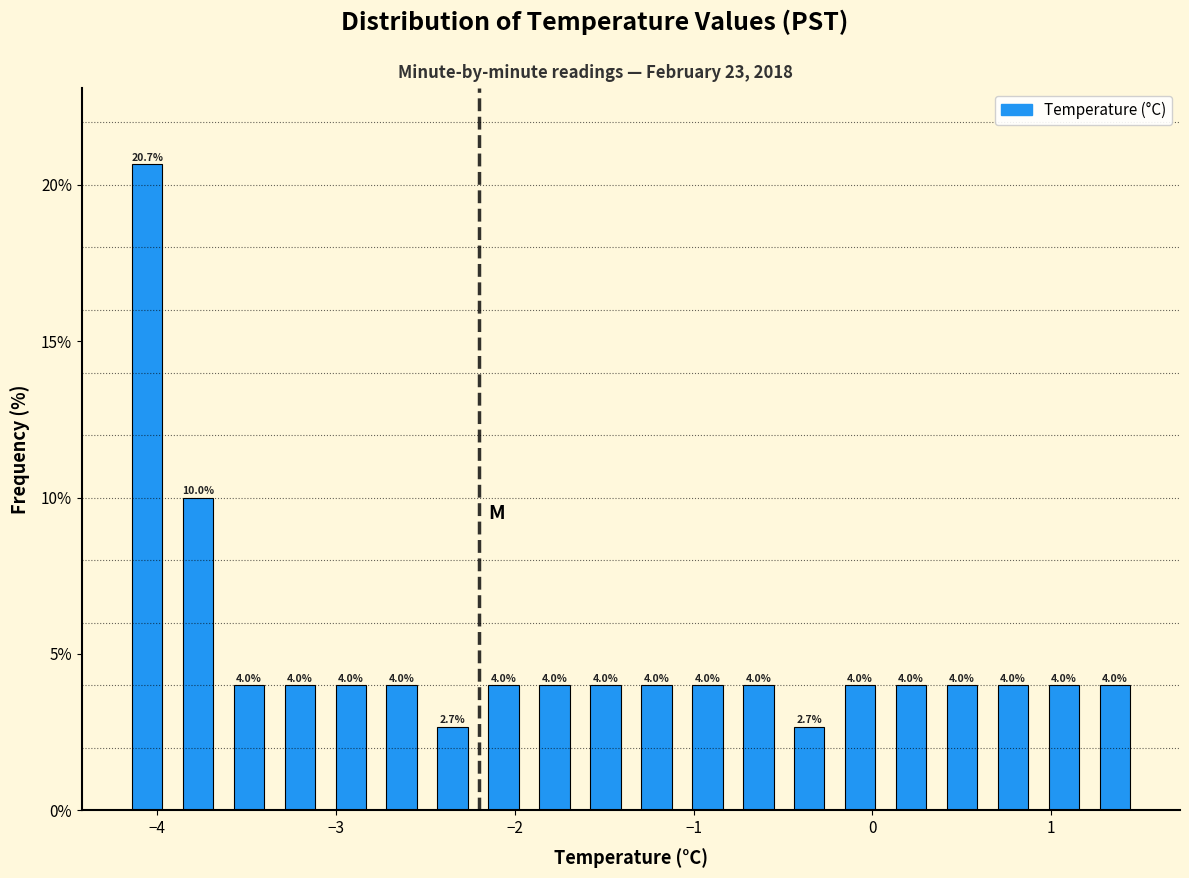

Around what value on the x-axis is the tallest bar? Give the approximate position of its centre, as read against the axis.

-4.1